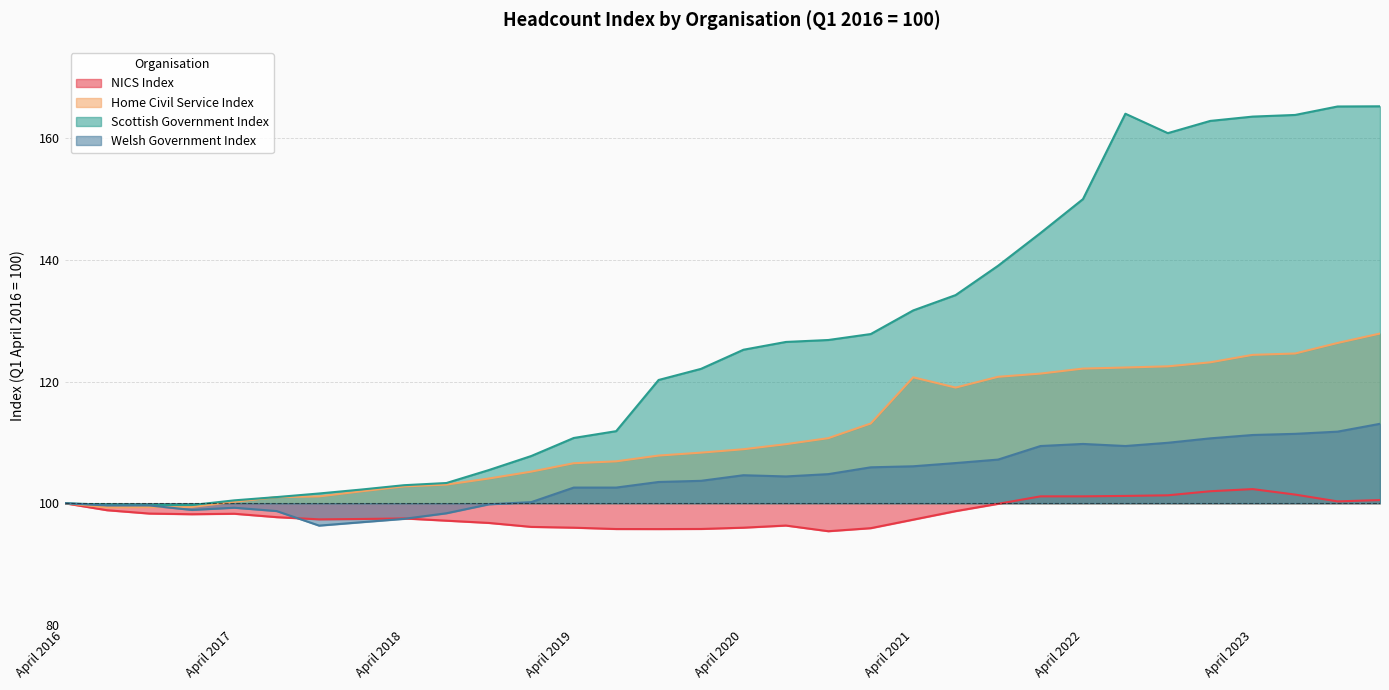

What is the label of the 25th point from the right?

January 2018